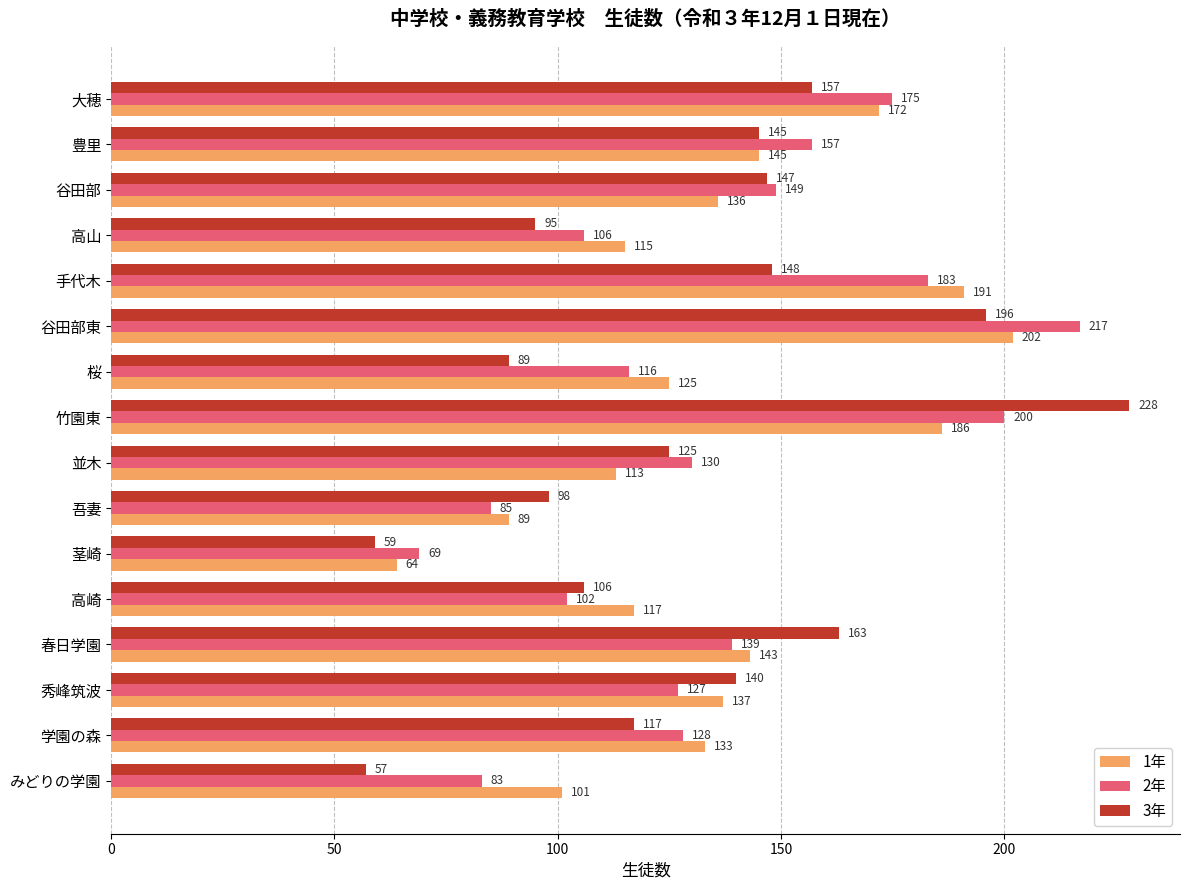

What are all the series names shown in the legend?

1年, 2年, 3年